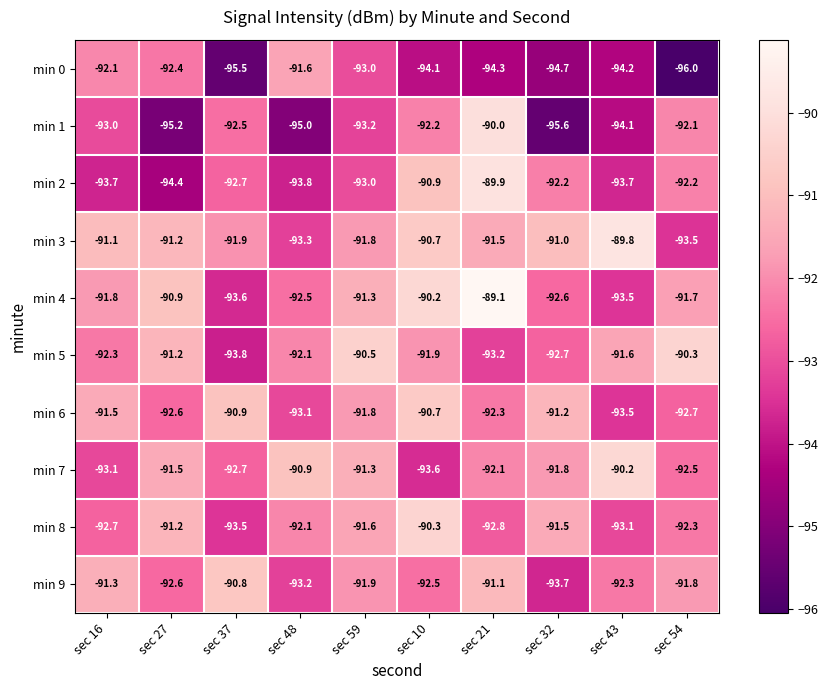

At which category is the sum across all series the highest?

sec 21